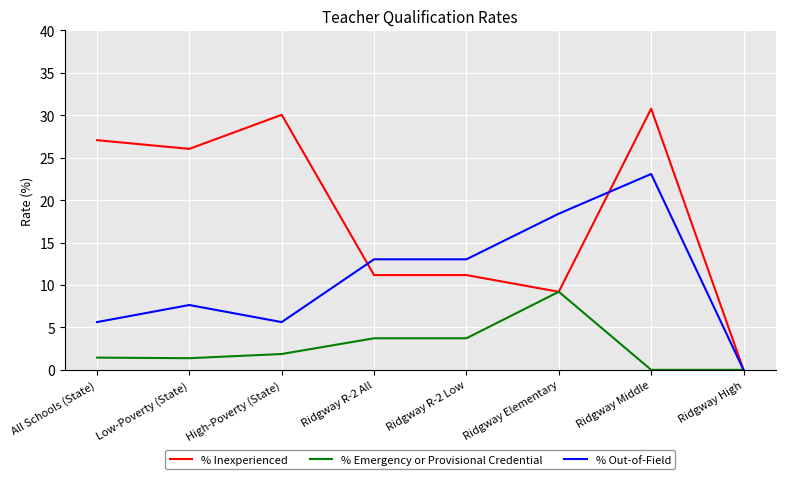

Which series has the largest total across all categories?

% Inexperienced